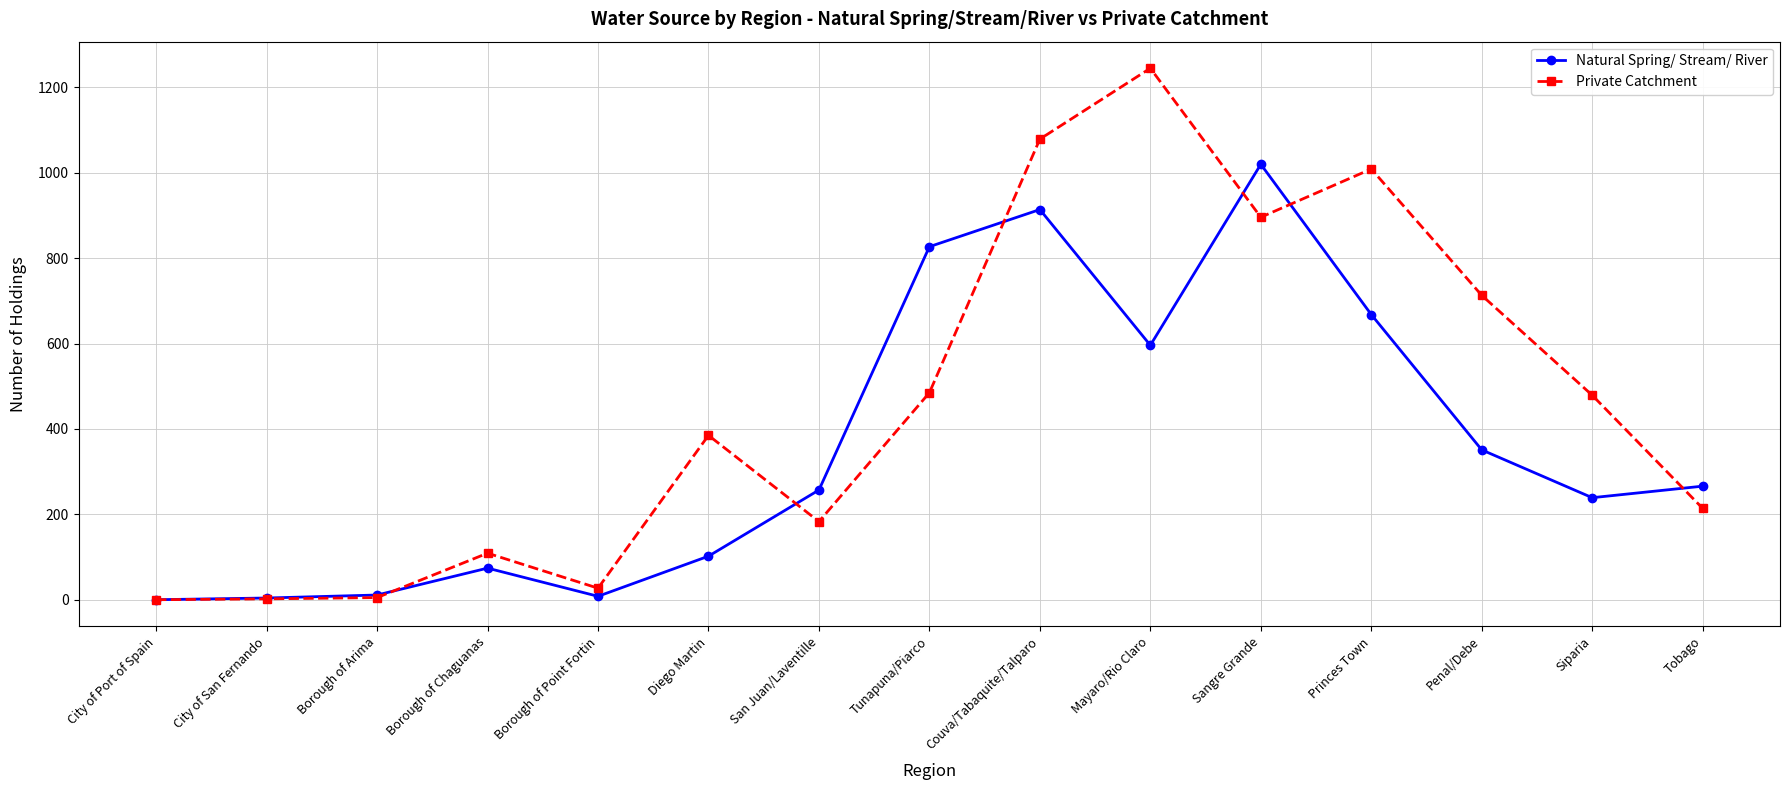

Rank the series by their maximum value, from highest to lowest.

Private Catchment, Natural Spring/ Stream/ River